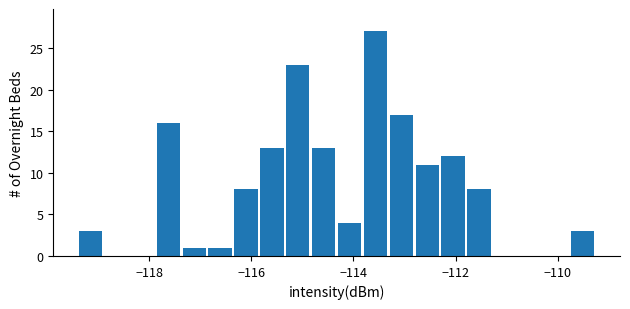

Read against the x-axis, roughly where is the centre of the tallest bar?

-113.6